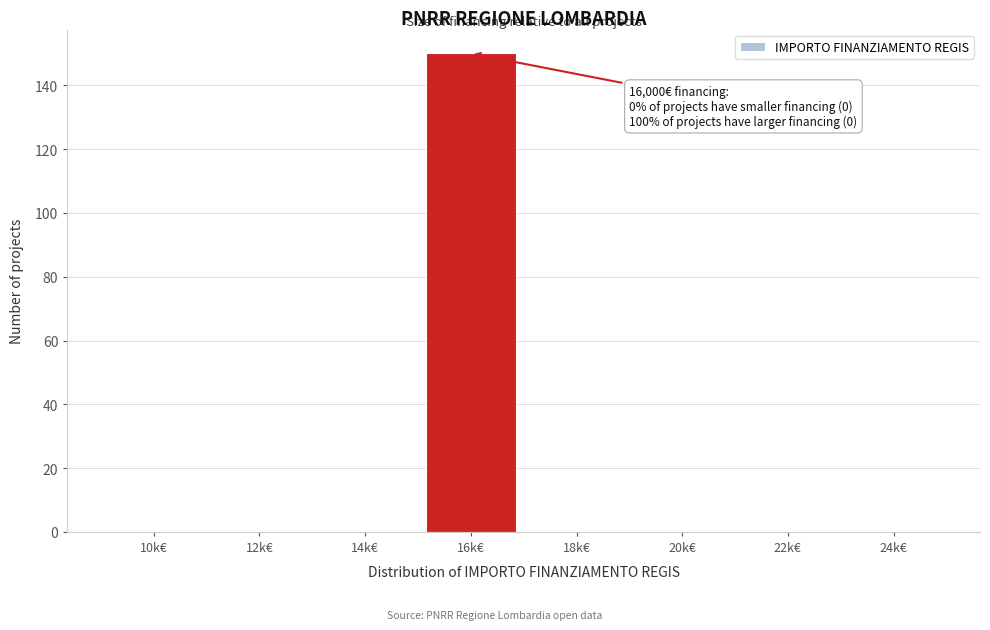

Reading left to right, extract all data points from this chart.

10k€=0	12k€=0	14k€=0	16k€=150	18k€=0	20k€=0	22k€=0	24k€=0